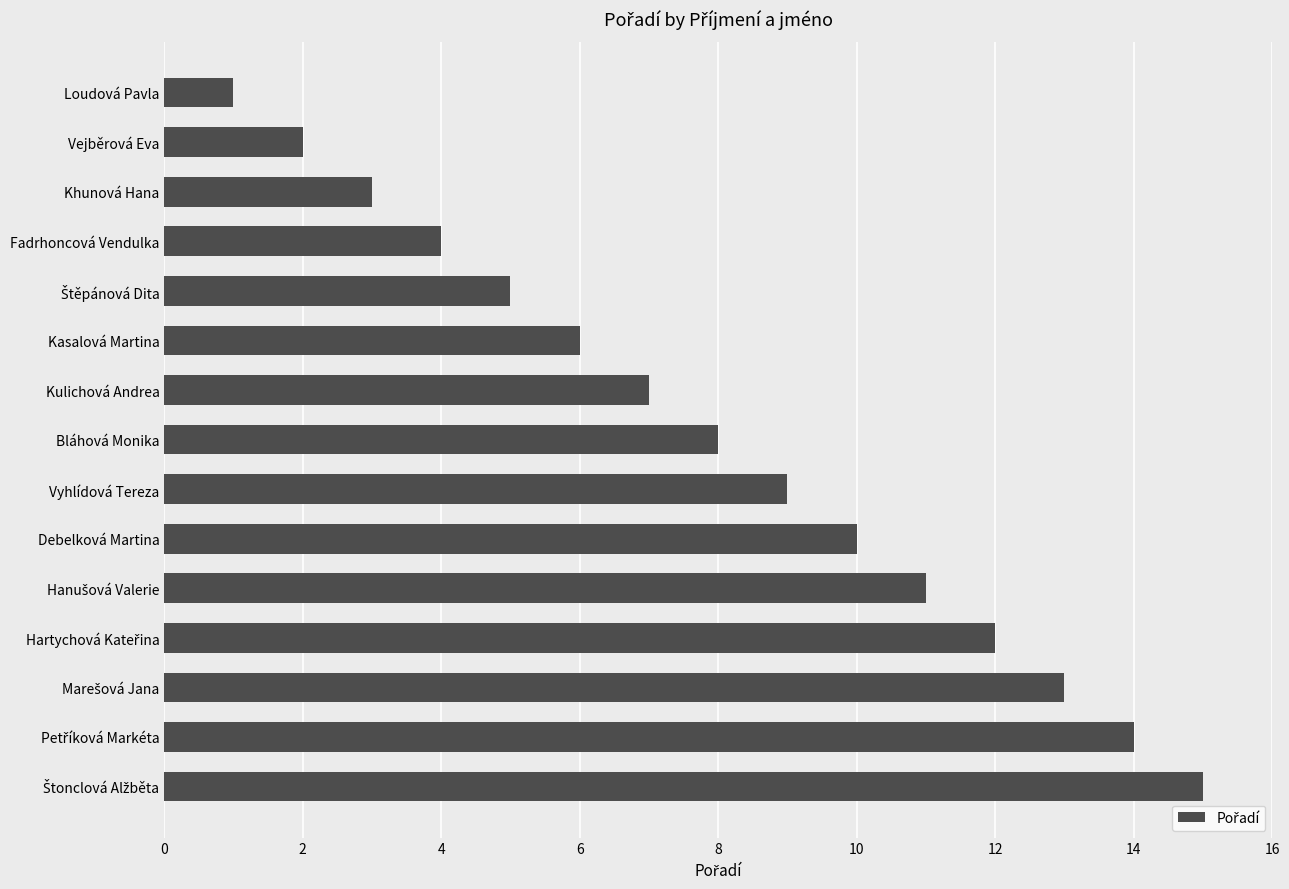

Approximately how many times larger is the value at Vyhlídová Tereza compared to Kasalová Martina?

1.5